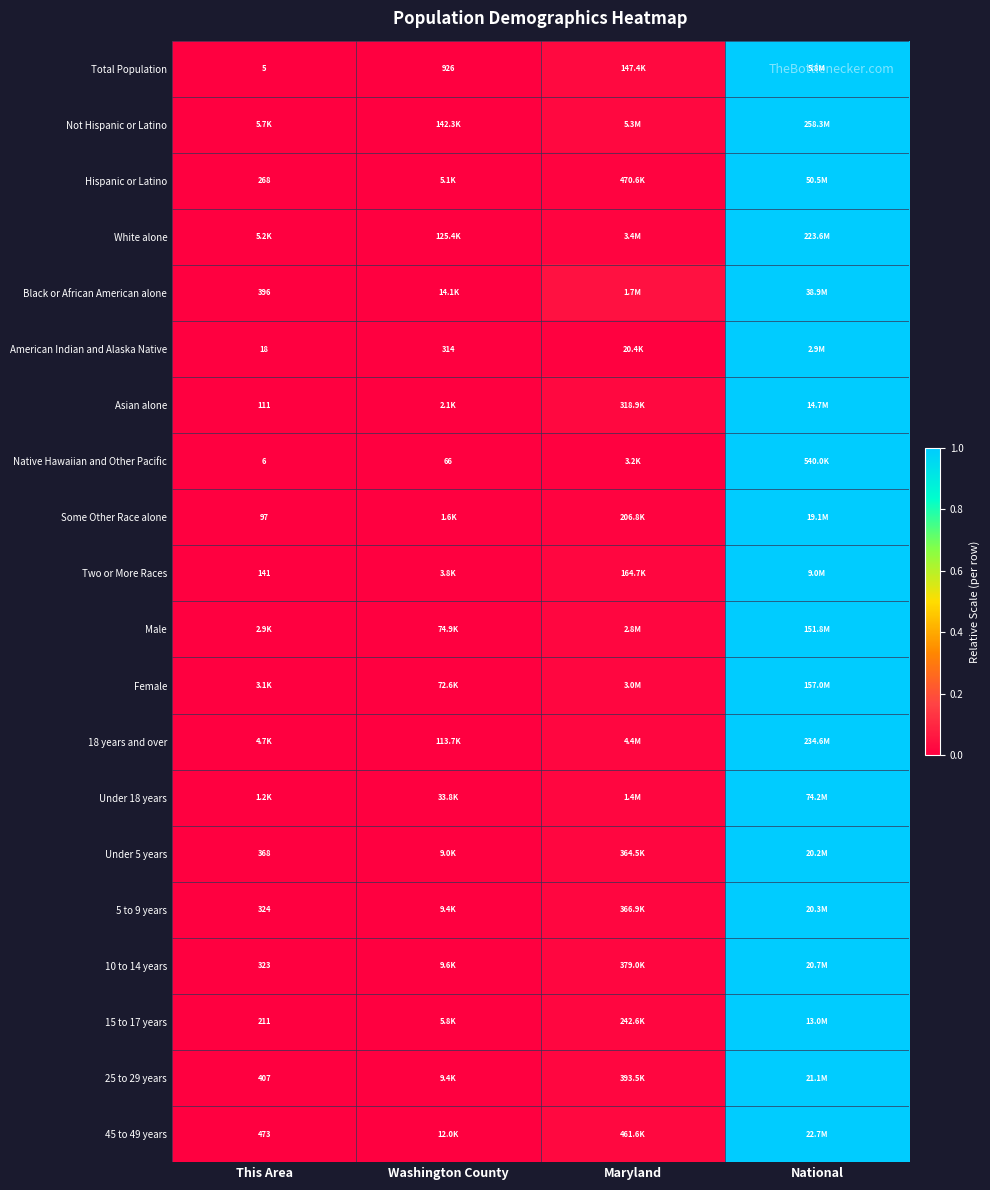

True or false: 18 years and over has a value of 0.0 at Maryland.

False